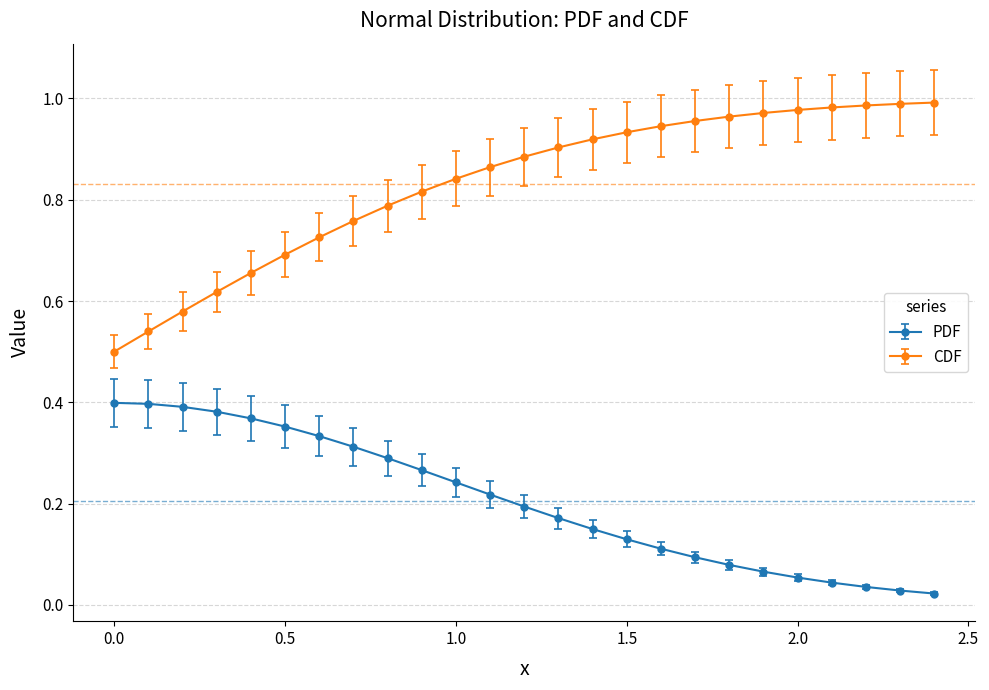

Is this an area chart (filled region under the line)?

No